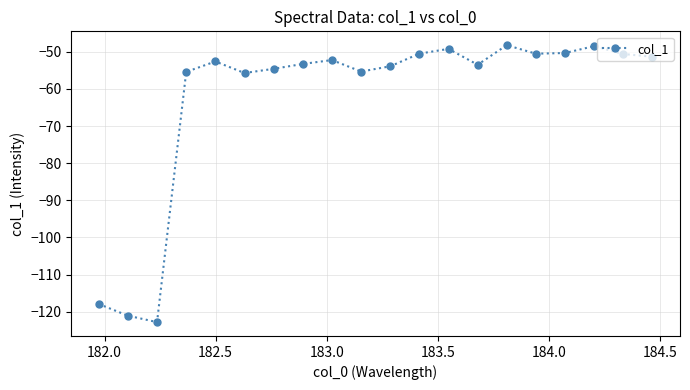

What is the average value?

-62.4